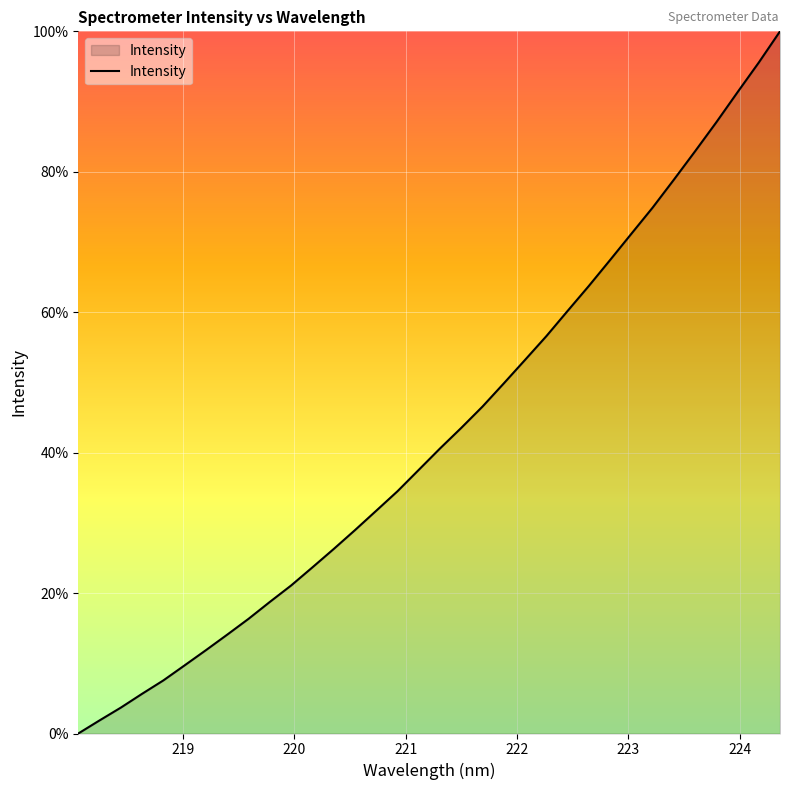

What is the greatest value displayed?

100.0